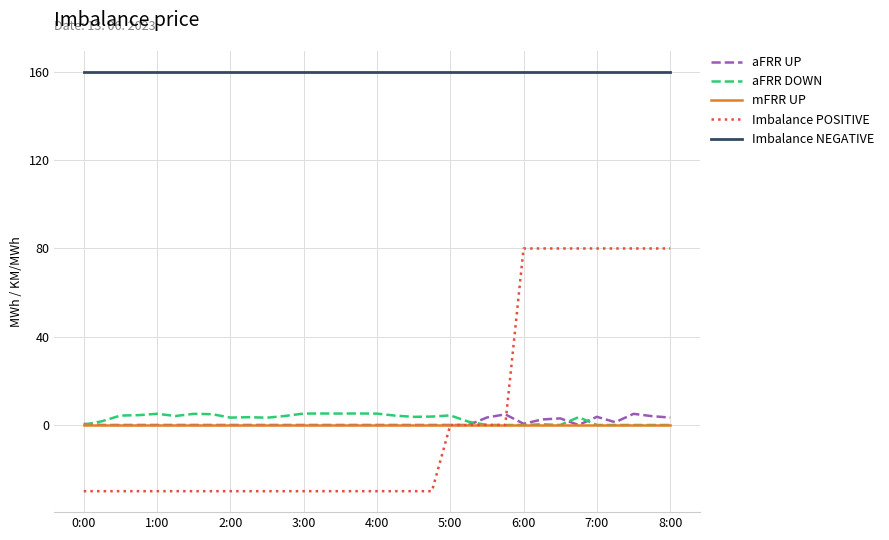

What is the minimum value shown in the chart?

-30.0